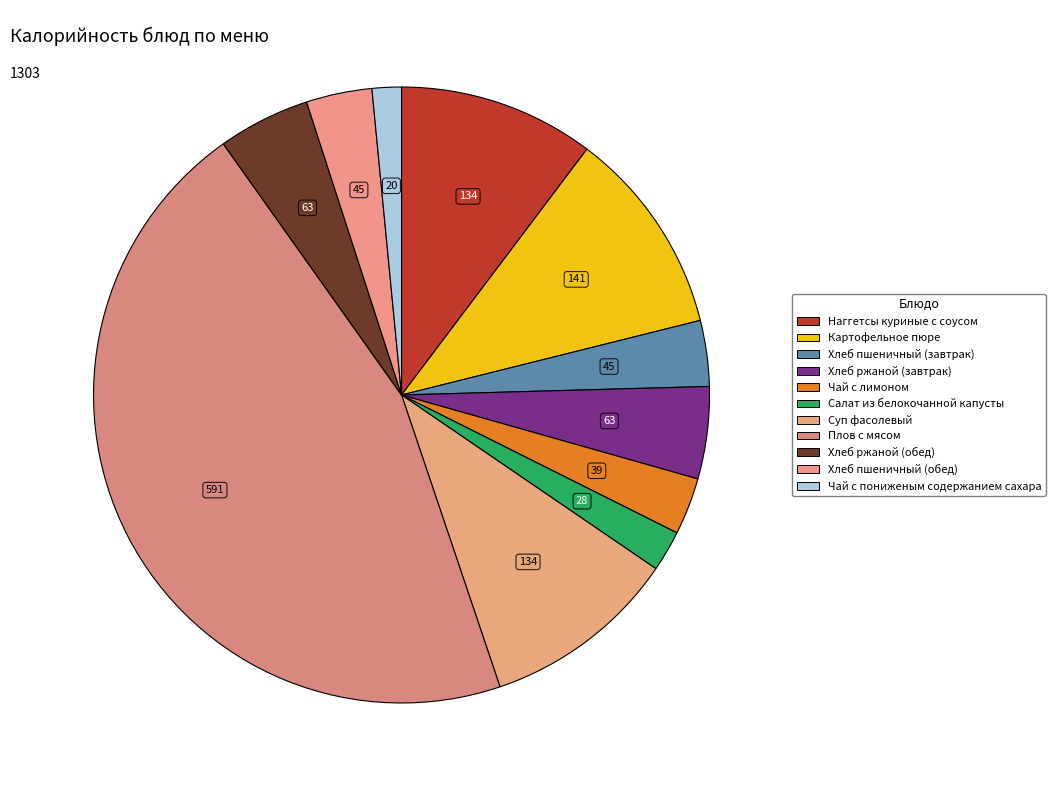

How many segments does this pie chart have?

11